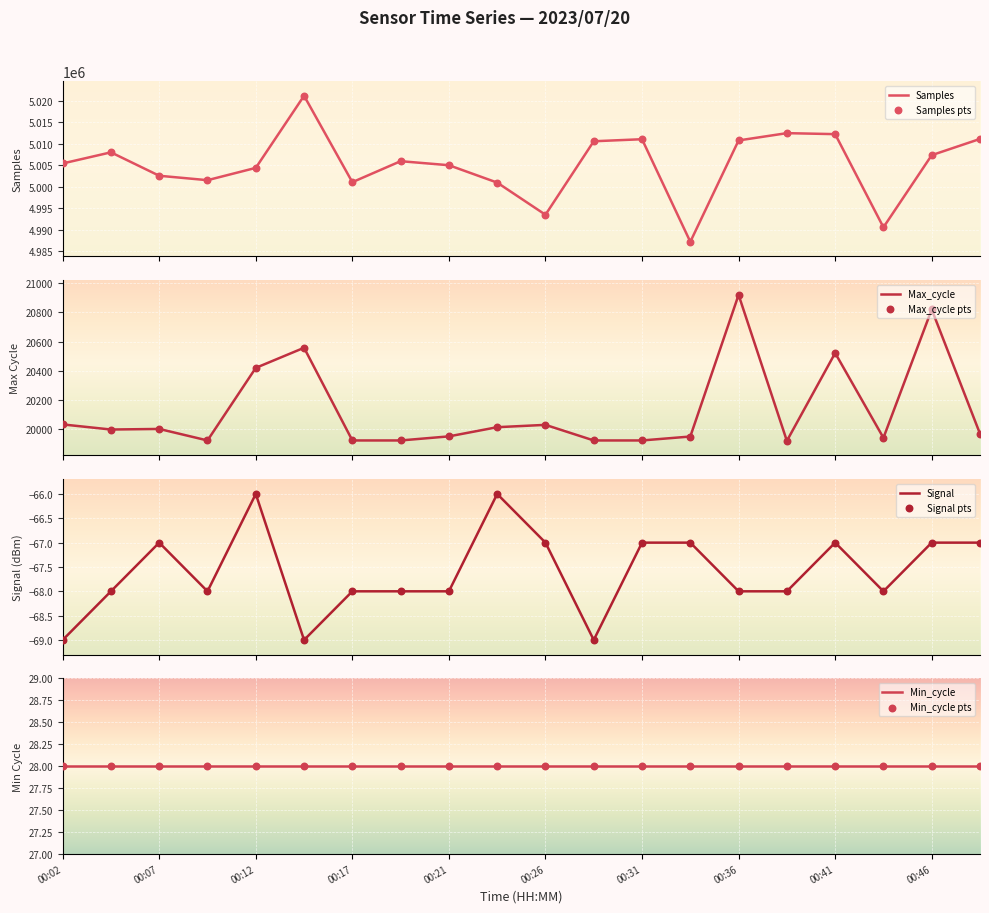

What is the total value across all series at 00:21?

5024894